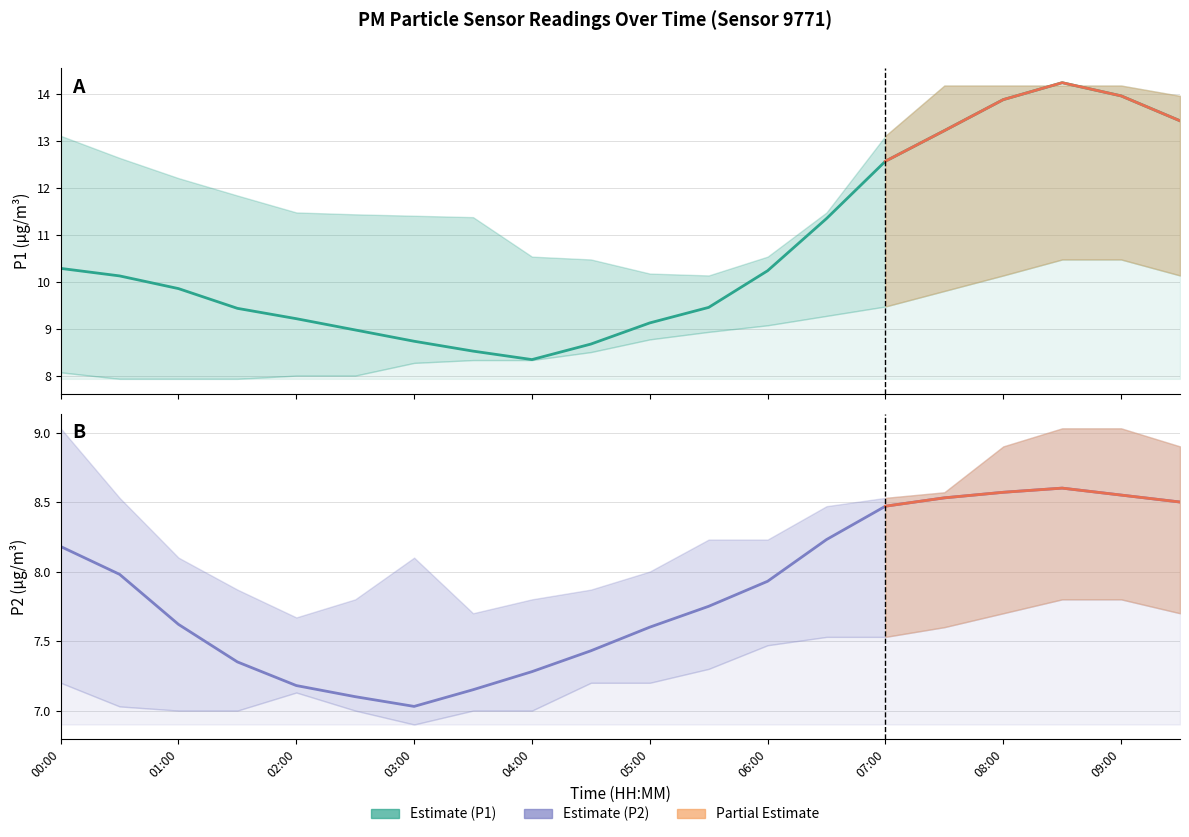

At which label does P2_upper reach its minimum?

02:00